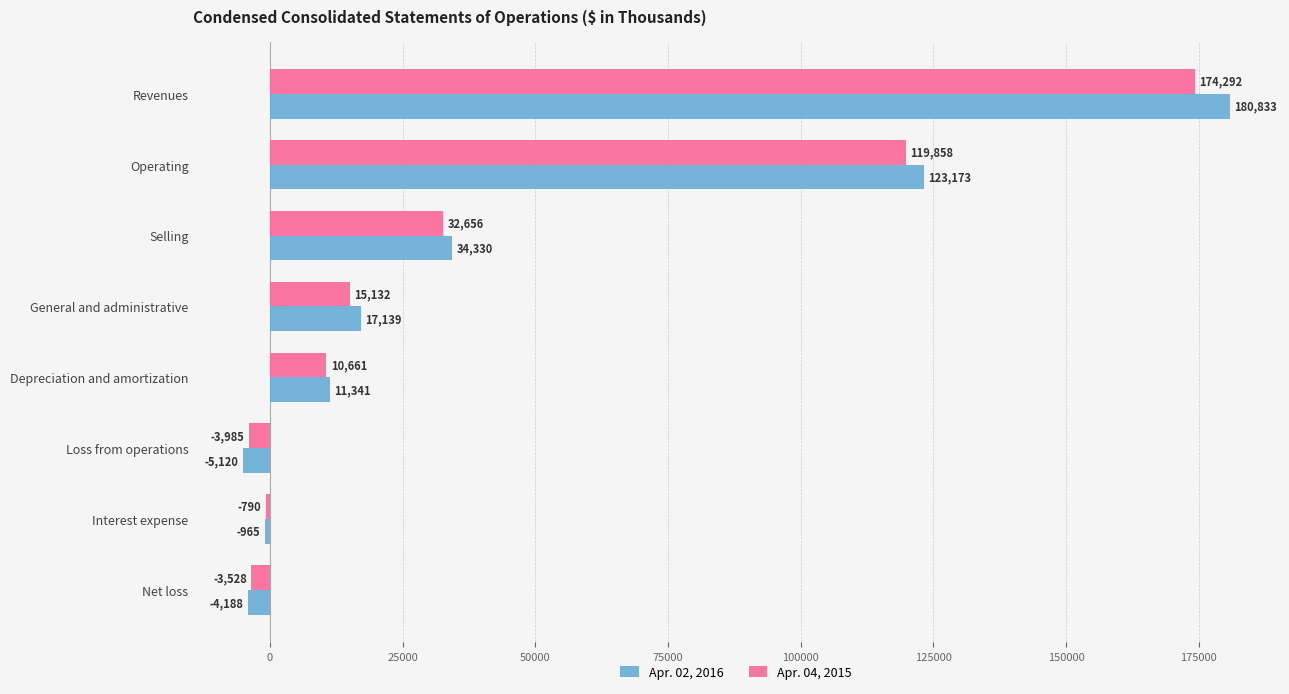

Rank the series at Selling from highest to lowest value.

Apr. 02, 2016, Apr. 04, 2015